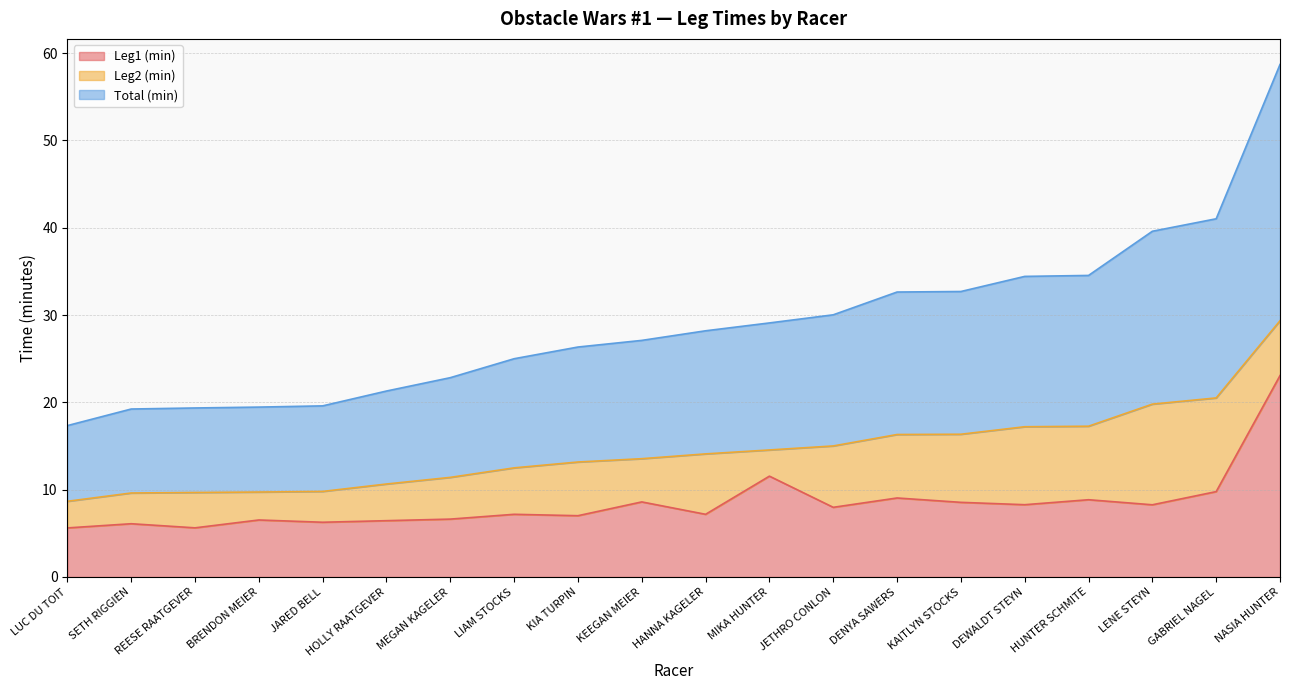

True or false: Leg1 (min) and Total (min) cross at least once.

False